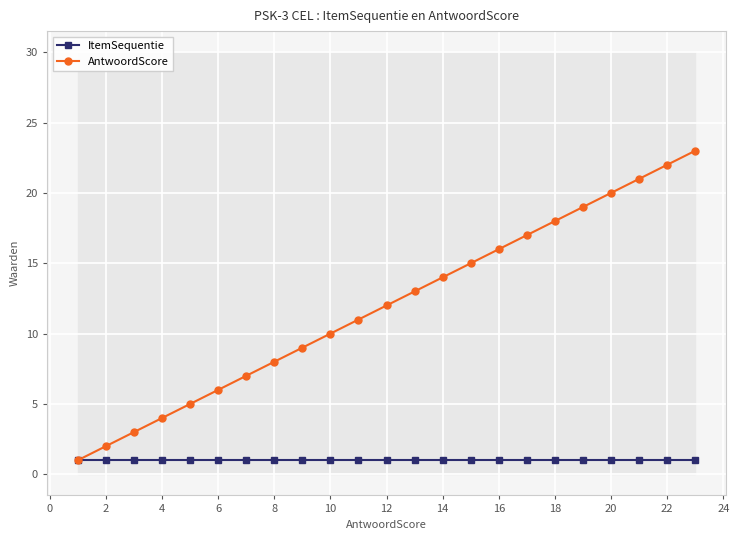

True or false: ItemSequentie and AntwoordScore intersect in this chart.

False